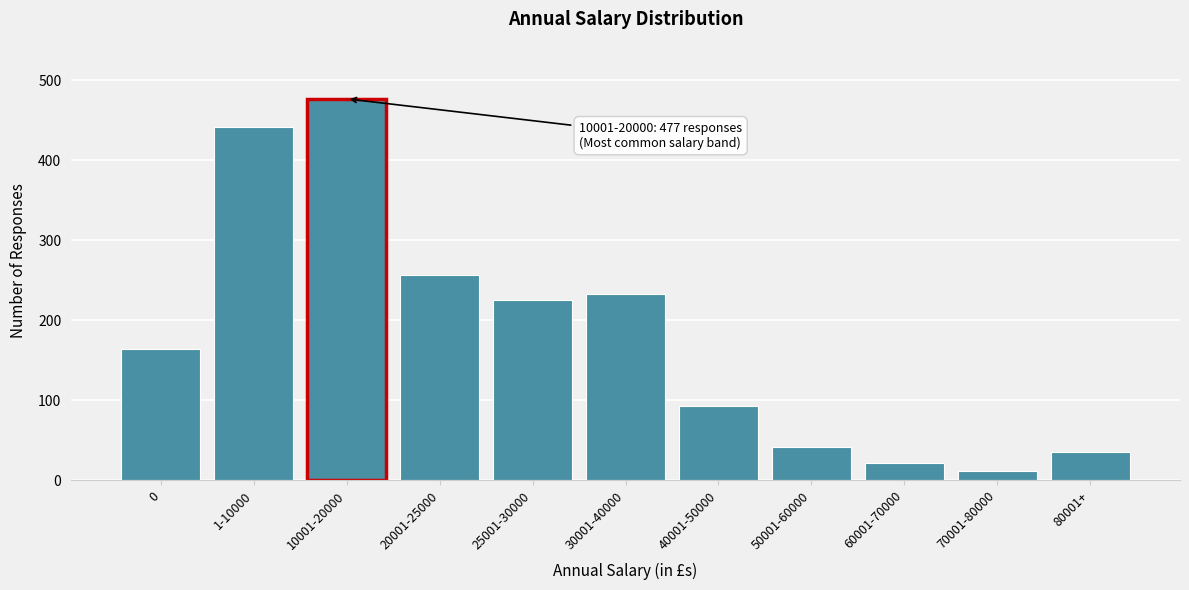

Reading left to right, what are all the values shown in this chart?

164	442	477	257	225	233	93	41	21	12	35